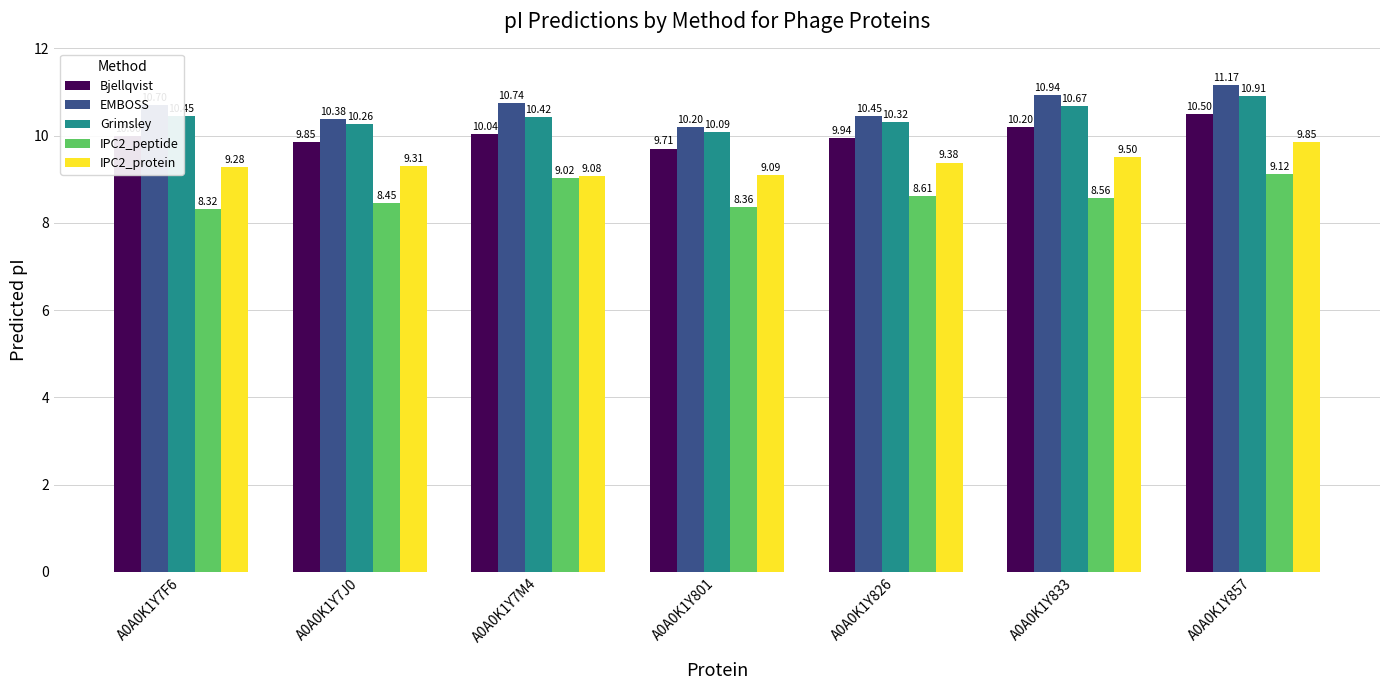

At A0A0K1Y857, list the series in order from largest to smallest.

EMBOSS, Grimsley, Bjellqvist, IPC2_protein, IPC2_peptide